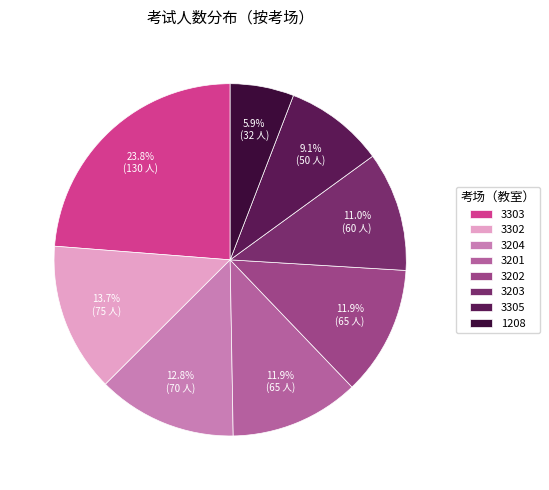

To the nearest percent, what percentage of the pie is 3305?

9%